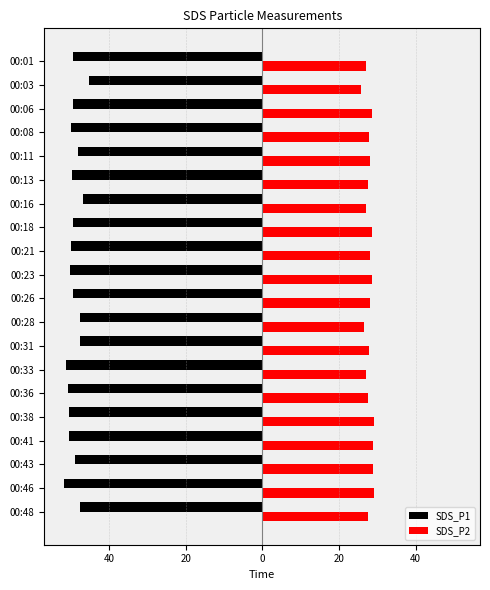

What is the greatest value displayed?

29.2